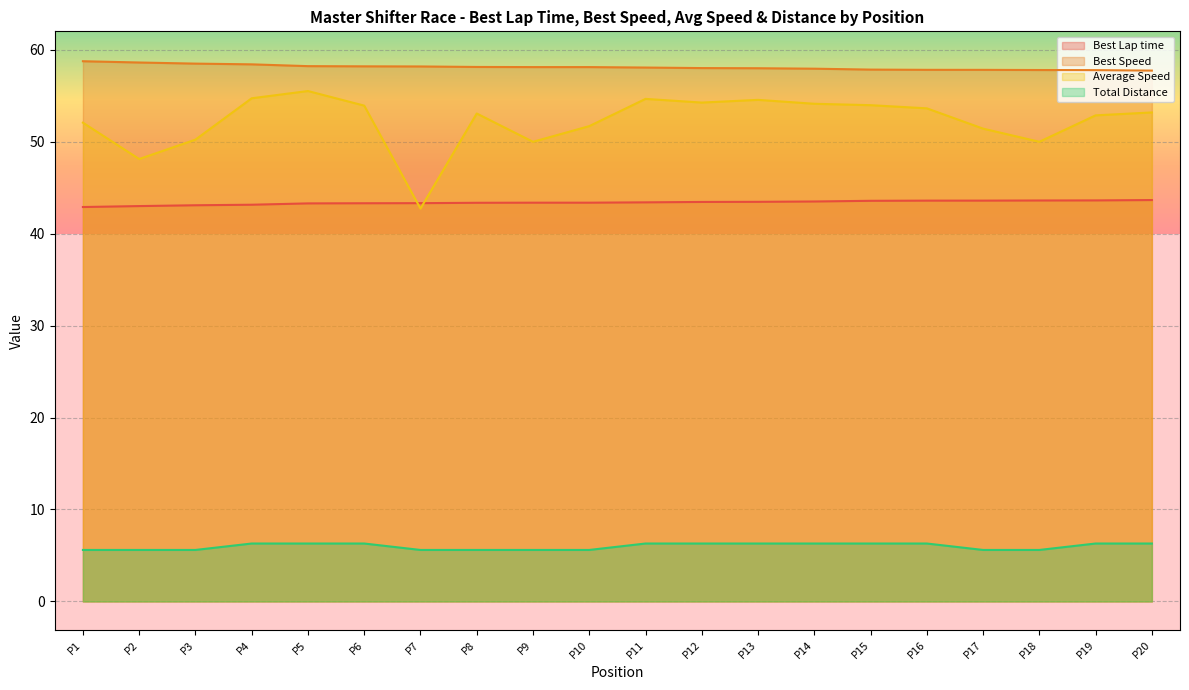

What is the highest value of the Best Lap time series?

43.7